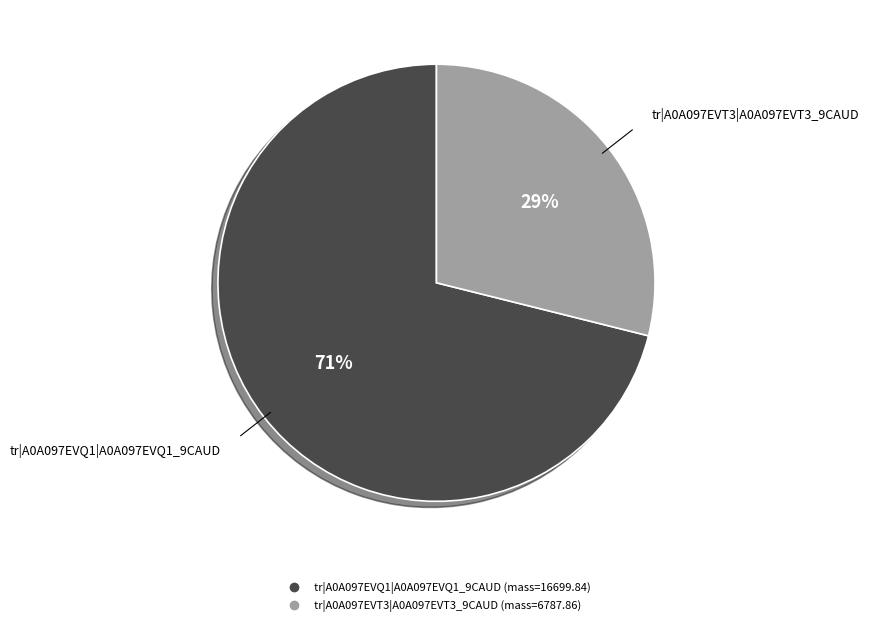

The tr|A0A097EVT3|A0A097EVT3_9CAUD slice represents 29% of the pie. True or false?

True